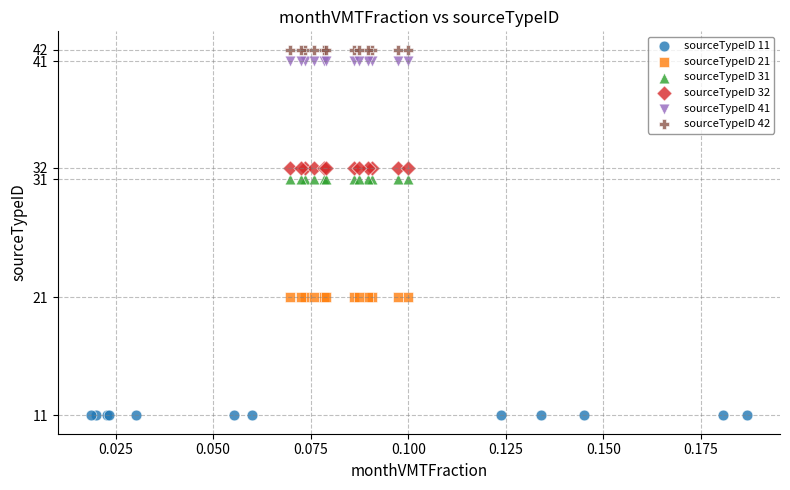

Which series reaches the minimum Y coordinate?

sourceTypeID 11